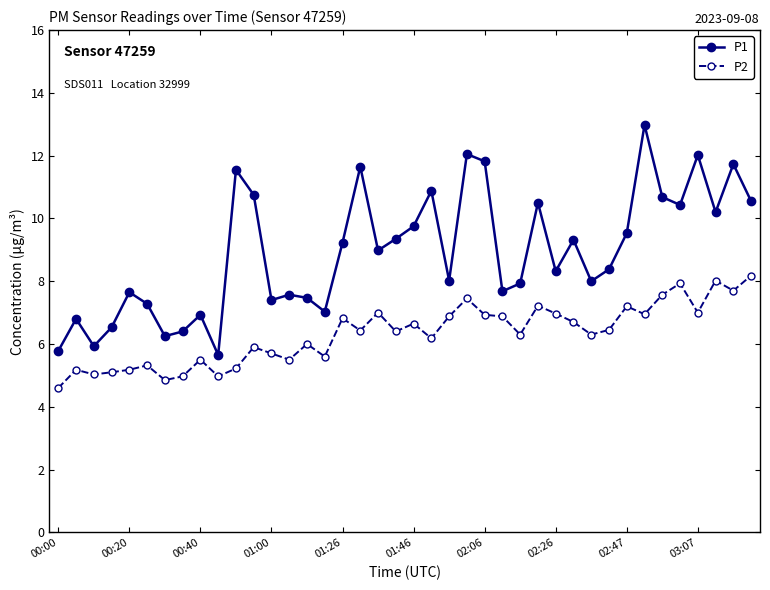

At how many categories does at least one series exceed 10?

14